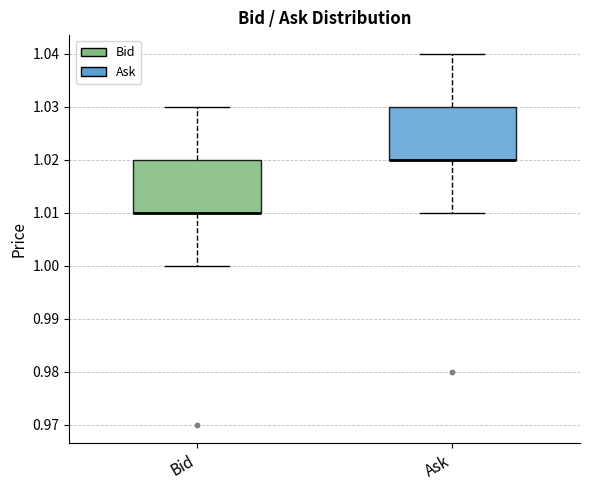

Reading left to right, transcribe this box plot: for each box, give where its median line is, the range the box spans, and where its two whiskers end, as read against the y-axis. The values are not printed on the chart, so give them approximately, as read against the axis.

Bid: median 1.01 (drawn on the box's lower edge), box 1.01 to 1.02, whiskers 1.00 to 1.03
Ask: median 1.02 (drawn on the box's lower edge), box 1.02 to 1.03, whiskers 1.01 to 1.04